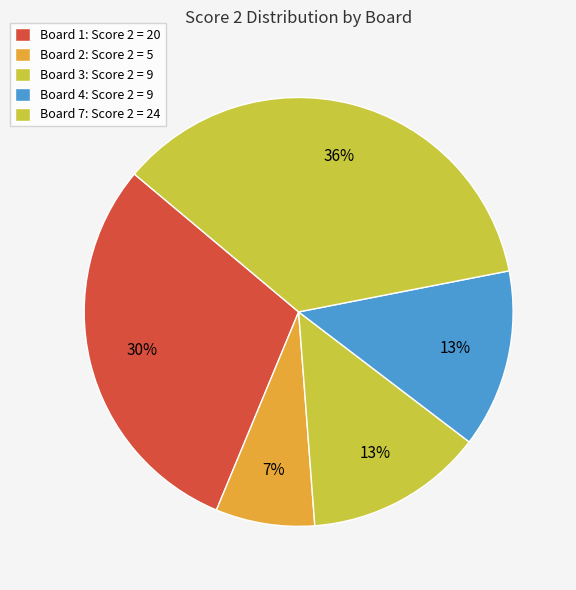

Which category has the biggest portion of the pie?

Board 7